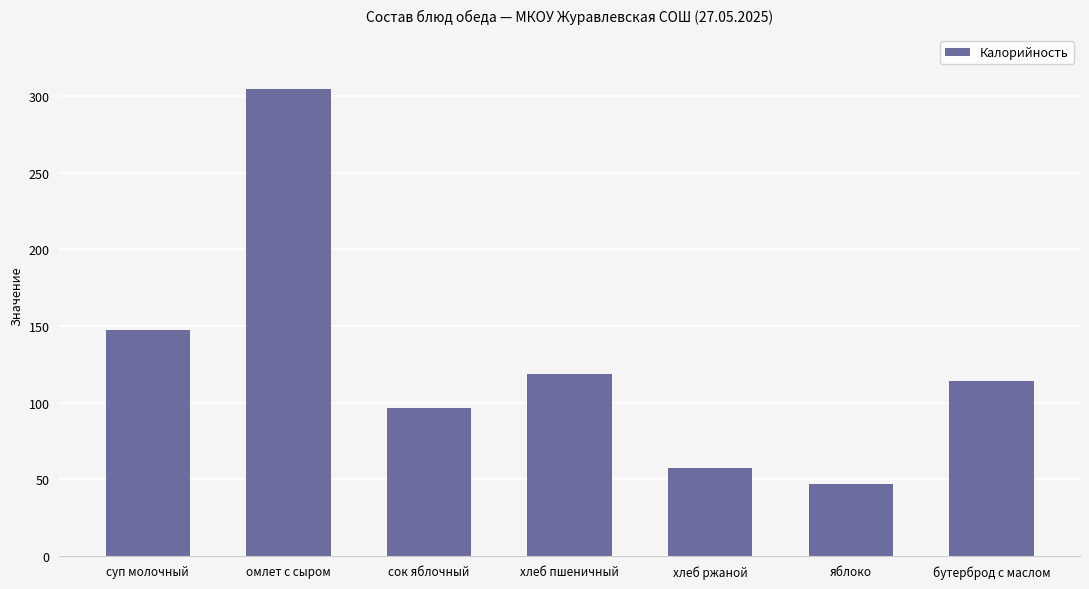

What is the sum of all values?

885.6